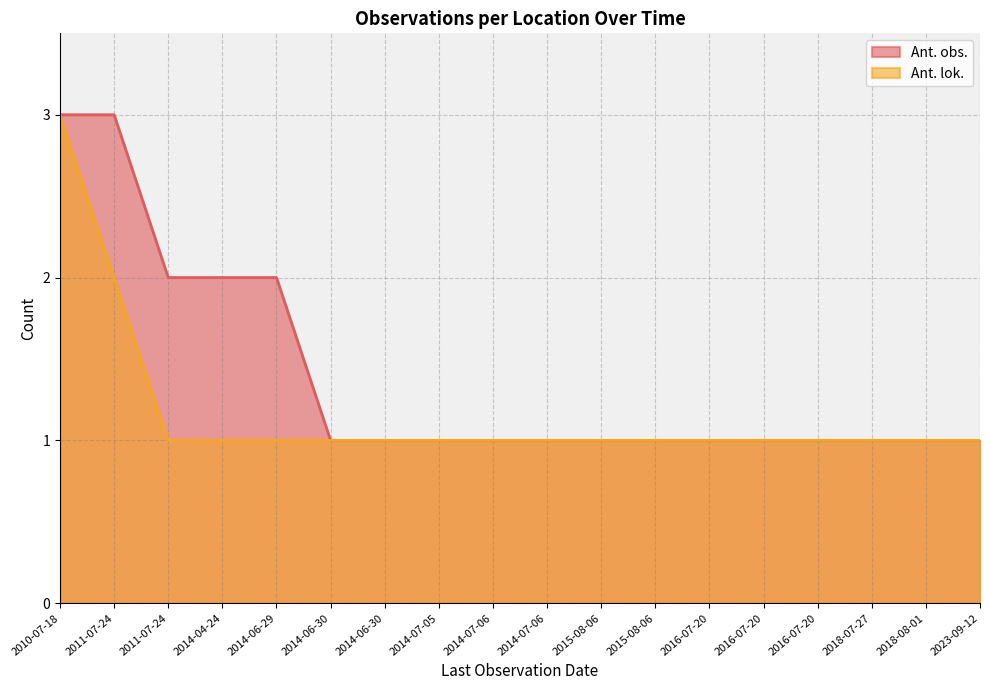

Does the chart have visible grid lines?

Yes